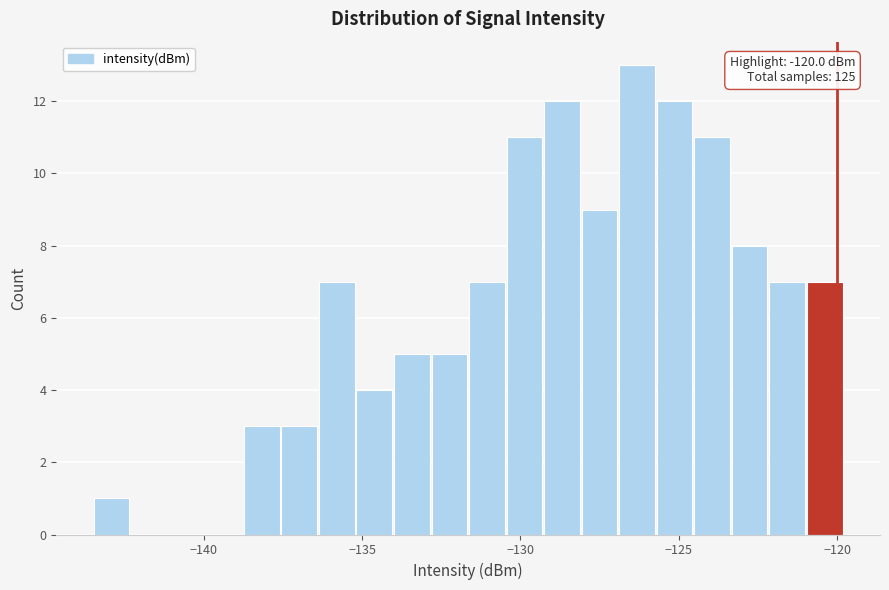

Read against the x-axis, roughly where is the centre of the tallest bar?

-126.5